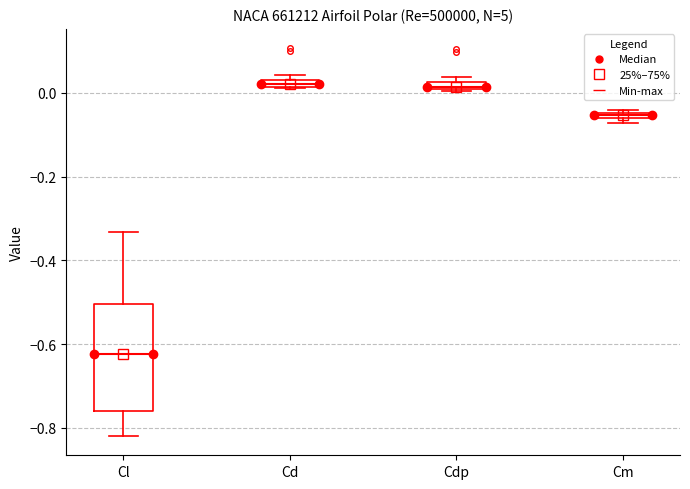

Where is the upper edge of the box for Cl on the y-axis? The values are not printed on the chart, so give them approximately, as read against the axis.

-0.50